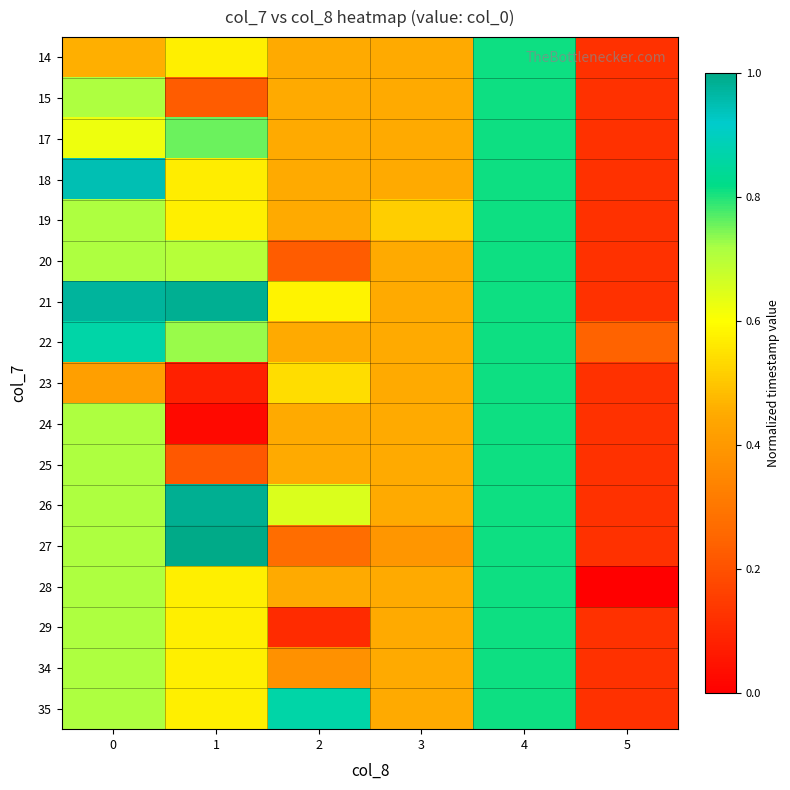

At how many categories does at least one series exceed 0?

6